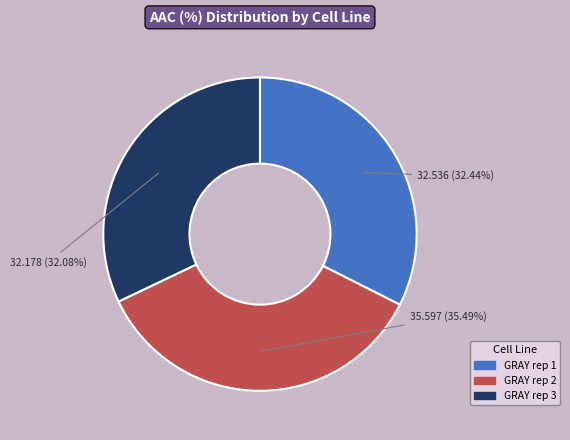

Which slice is the largest?

GRAY rep 2